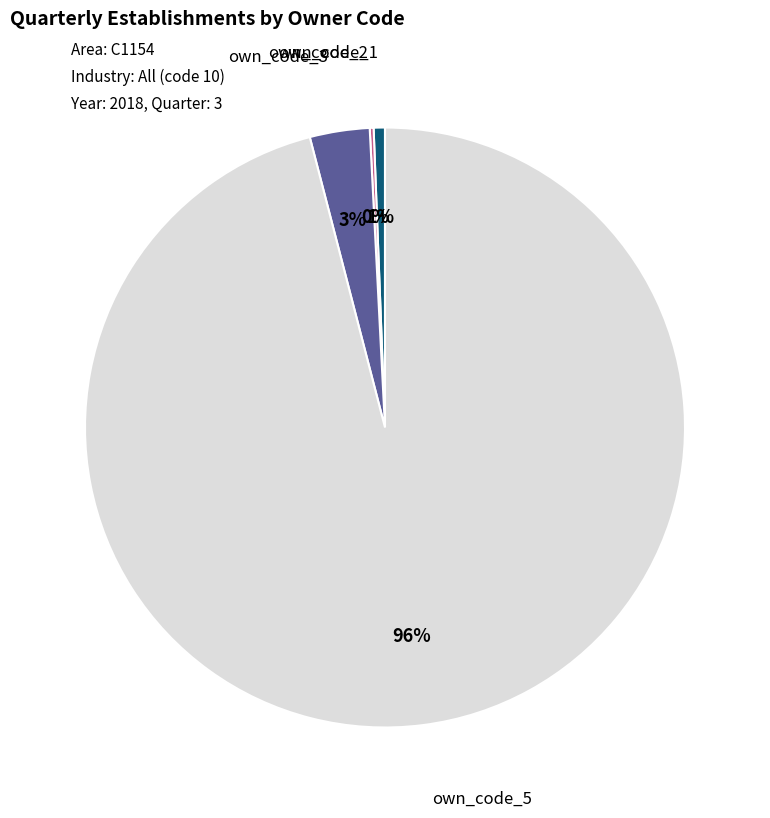

The own_code_3 slice represents 14% of the pie. True or false?

False